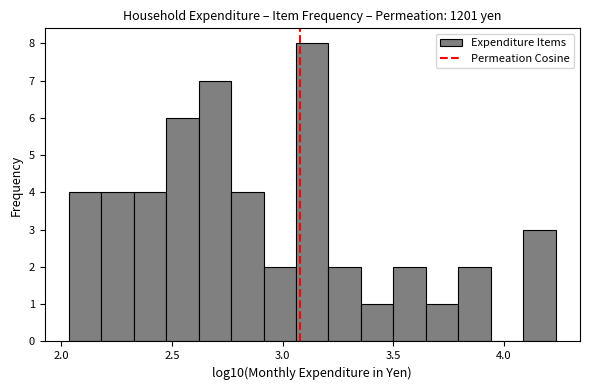

Around what value on the x-axis is the tallest bar? Give the approximate position of its centre, as read against the axis.

3.15